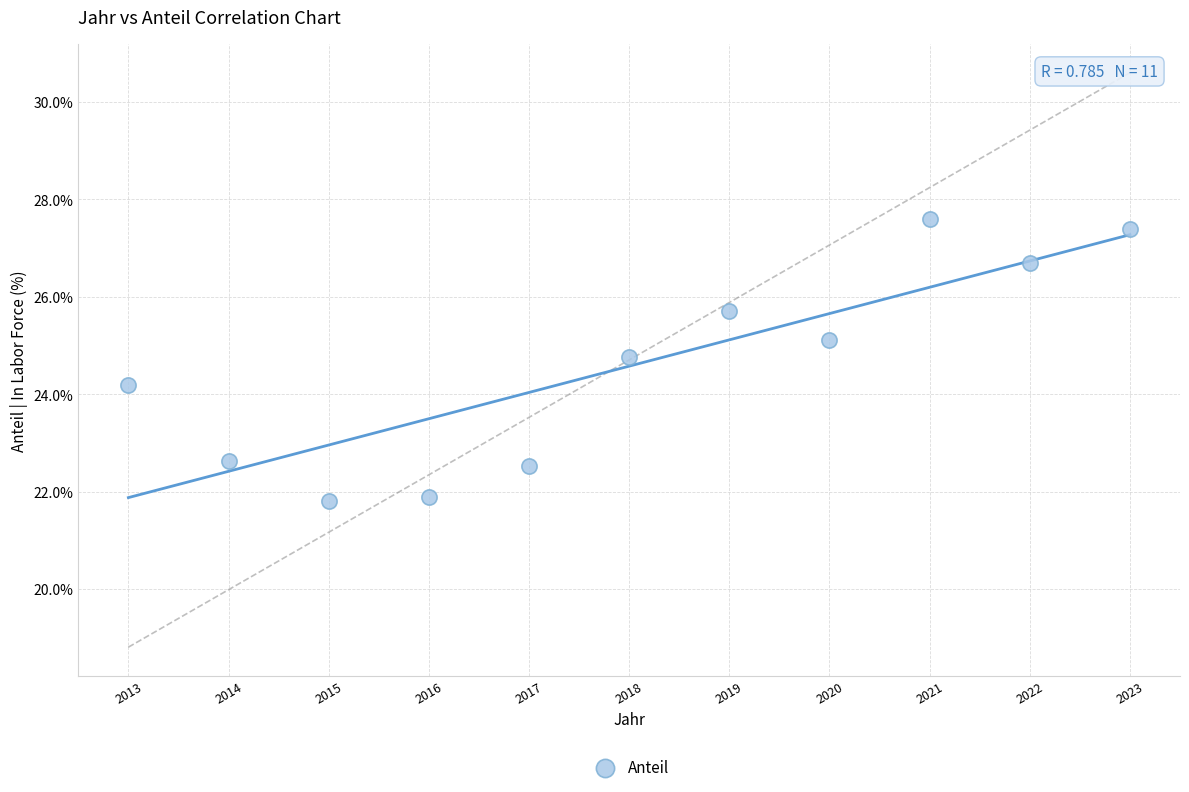

What Y value in the scatter plot is closest to 24?

24.2